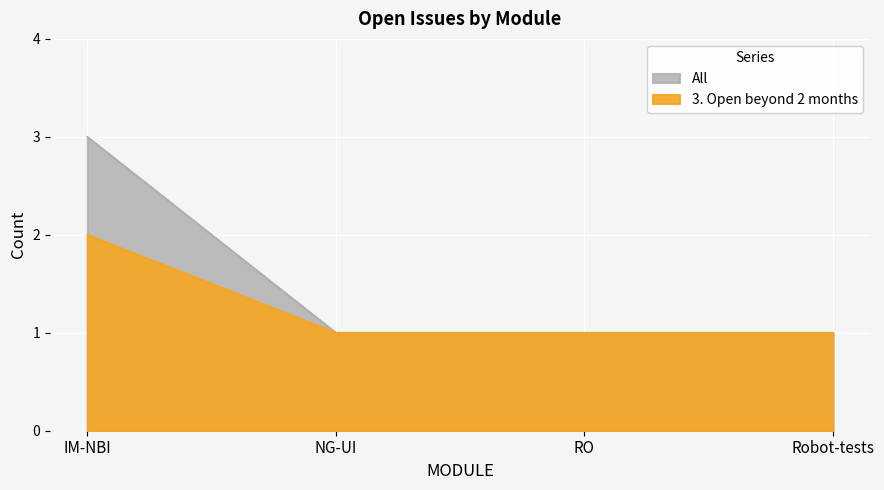

The 3. Open beyond 2 months series shows 1 at NG-UI. True or false?

True